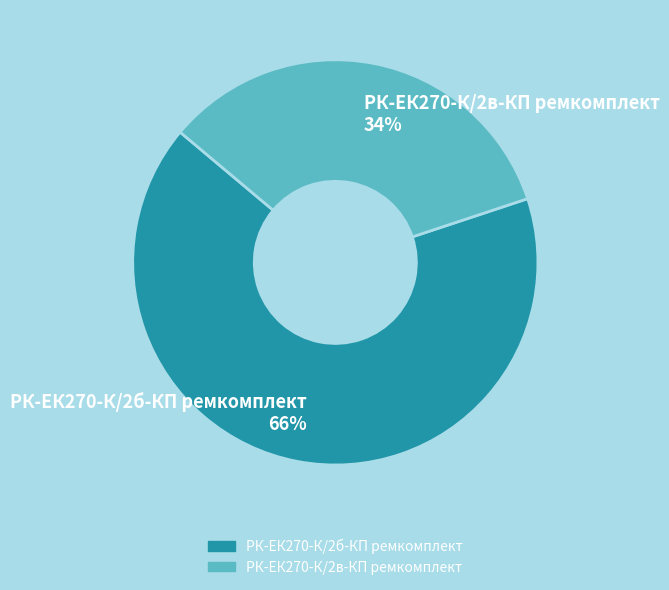

Rank the categories by value from lowest to highest.

РК-ЕК270-К/2в-КП ремкомплект, РК-ЕК270-К/2б-КП ремкомплект